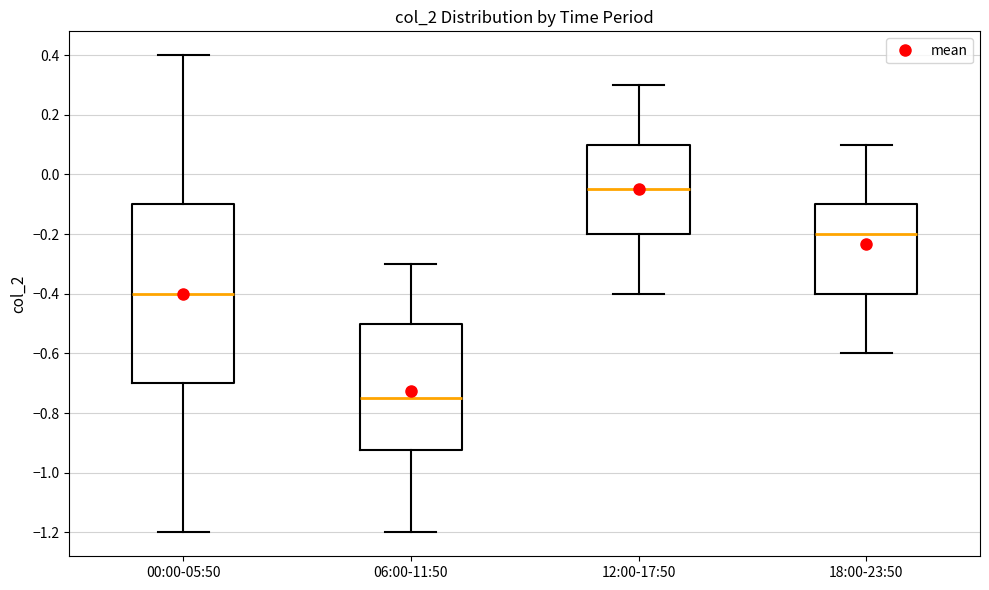

Where does the median line of the box for 18:00-23:50 sit on the y-axis? The values are not printed on the chart, so give them approximately, as read against the axis.

-0.20